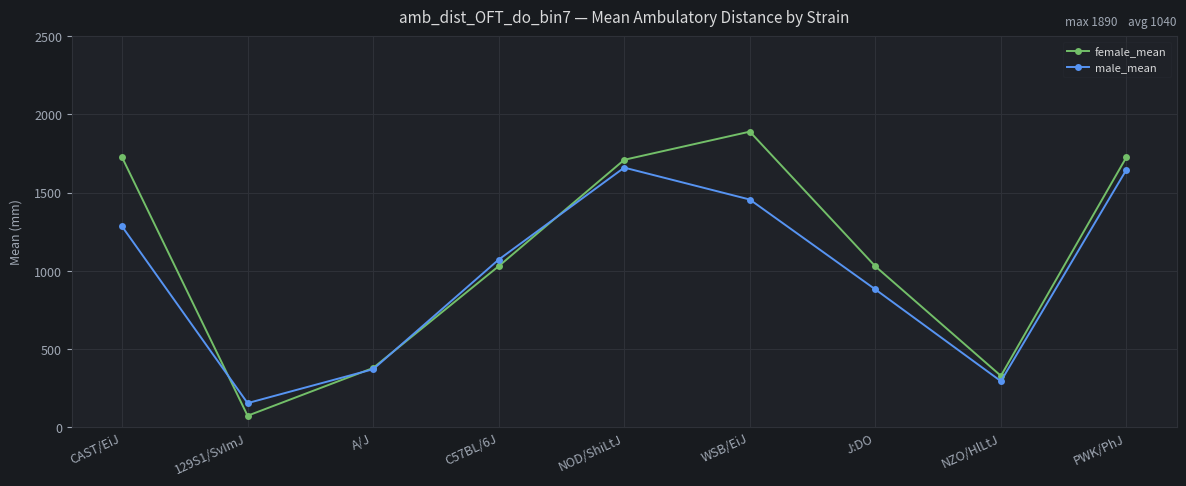

Rank the series by their maximum value, from highest to lowest.

female_mean, male_mean